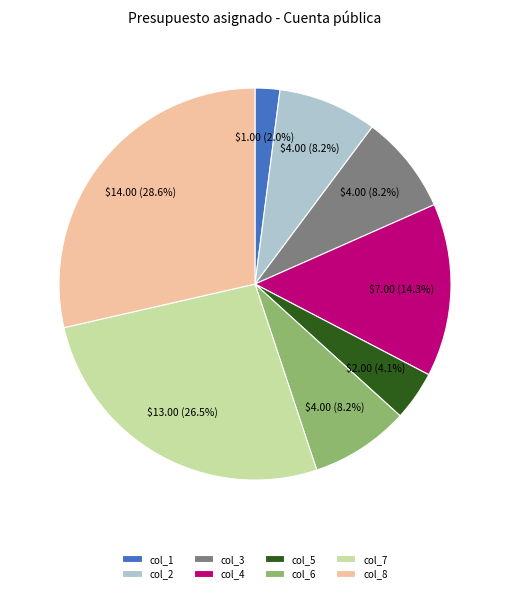

Do col_2 and col_5 together represent more than half of the pie?

No